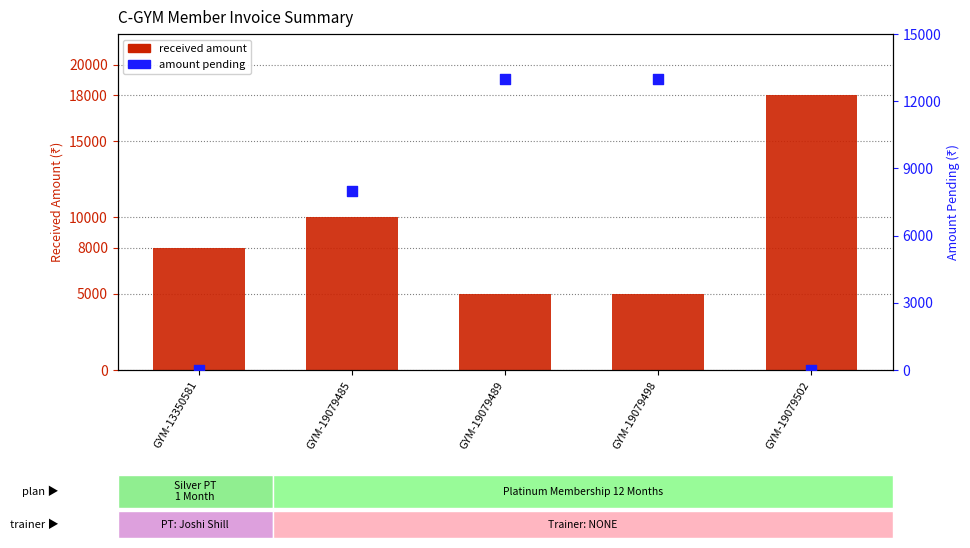

At which category is the sum across all series the highest?

GYM-19079485